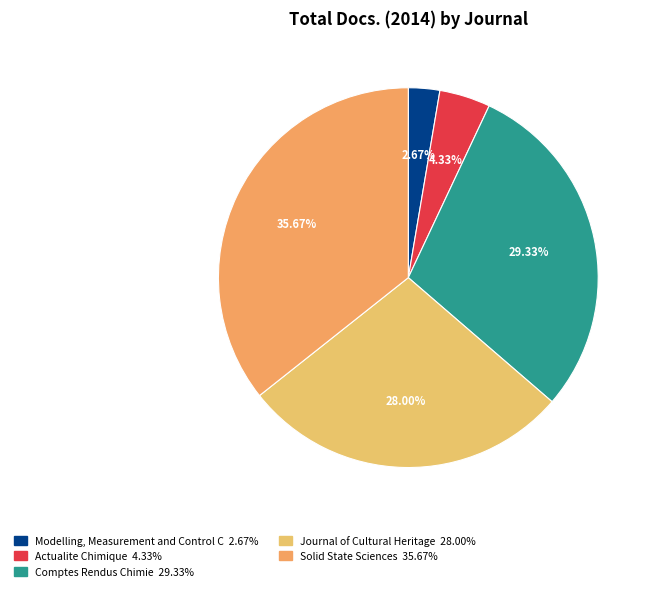

Does any single category account for the majority?

No